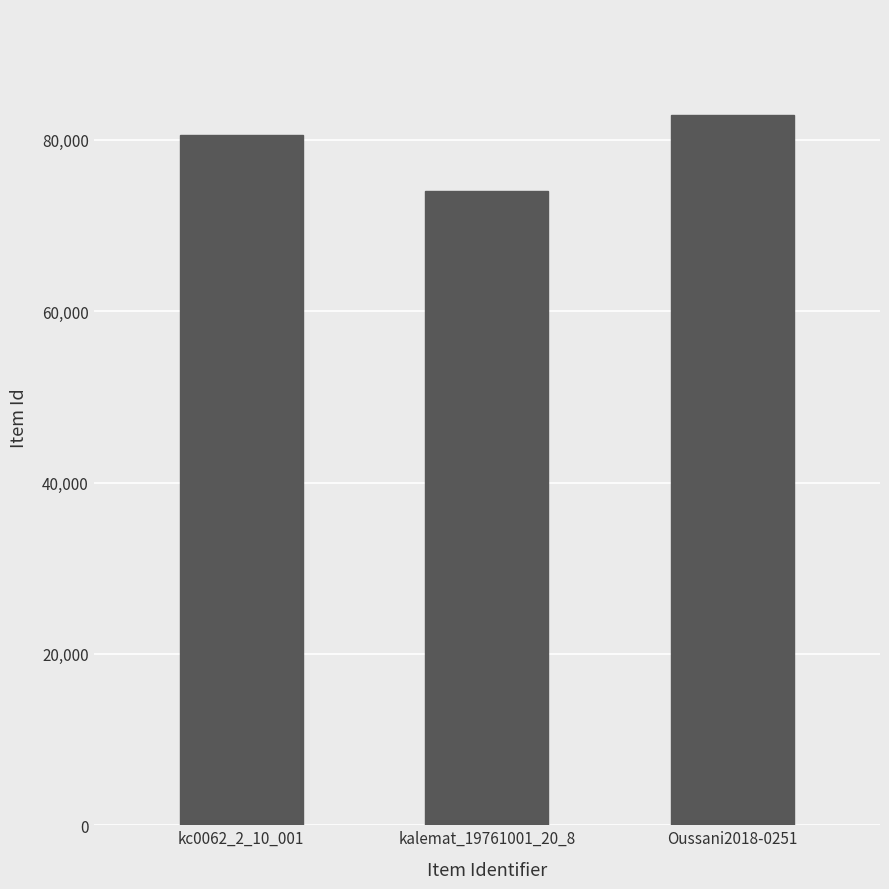

How many values are between 74054 and 82846?

3